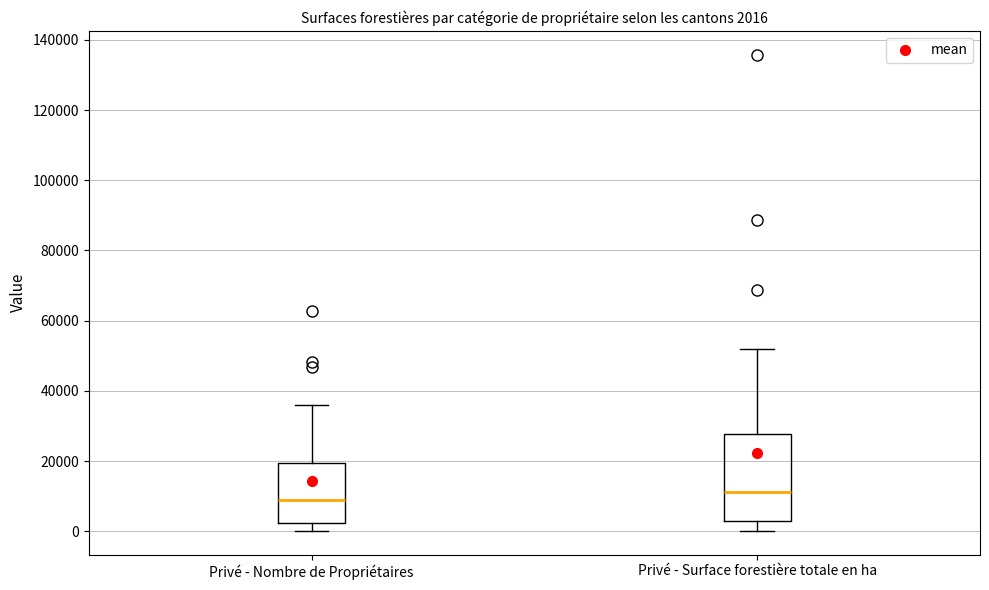

Which box is the tallest, from its lower edge to its upper edge?

Privé - Surface forestière totale en ha